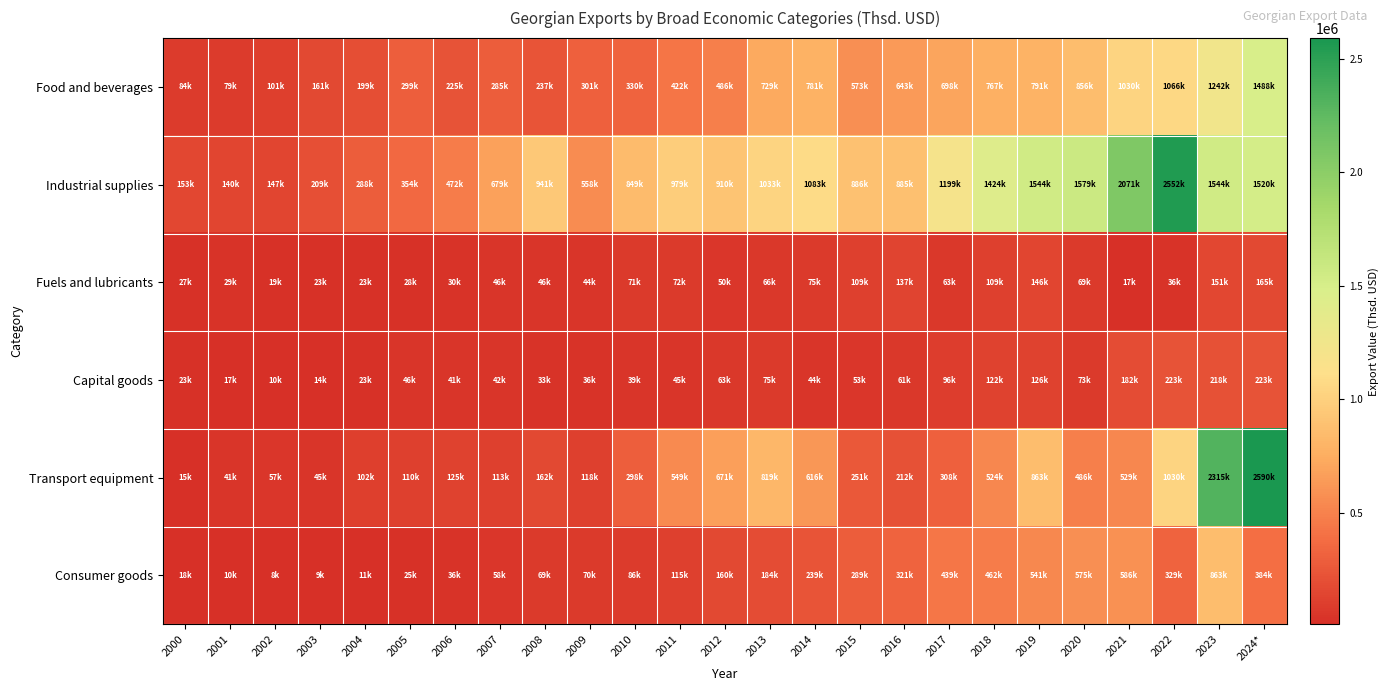

Which series has the largest total across all categories?

Industrial supplies